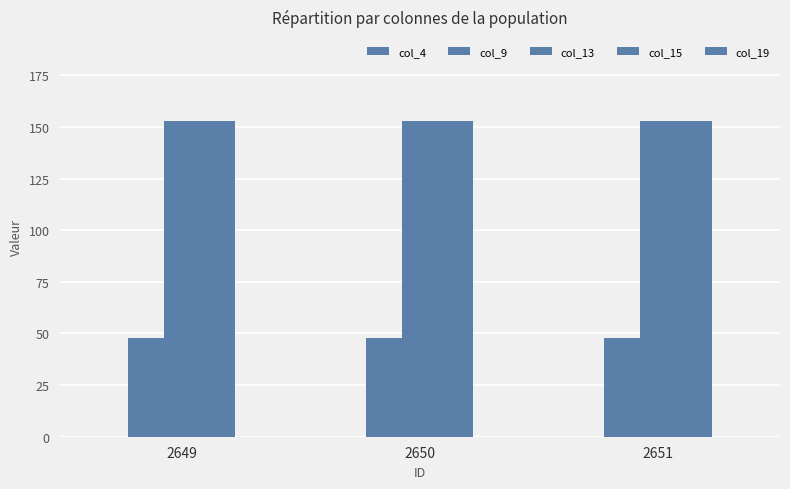

How many series are shown in this chart?

3